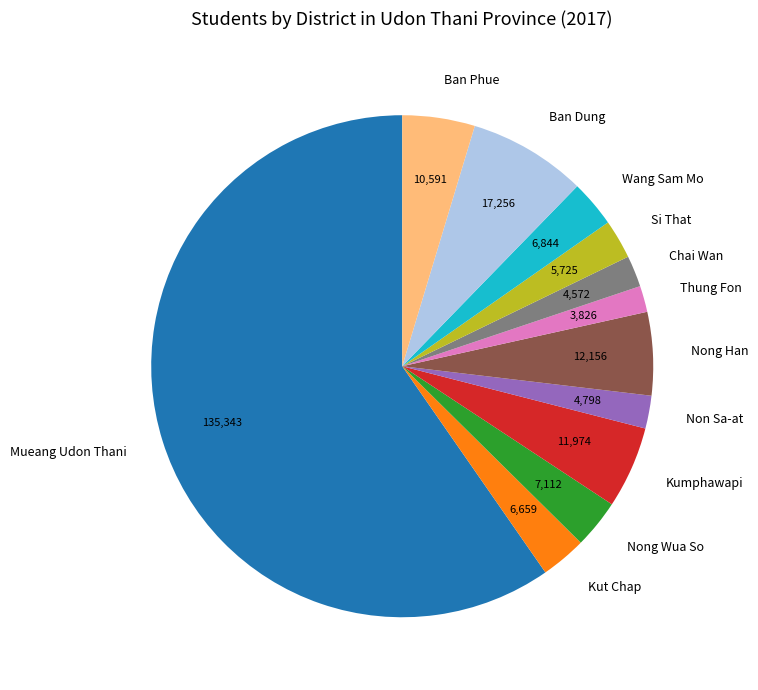

Approximately how many times larger is the value at Wang Sam Mo compared to Ban Dung?

0.4